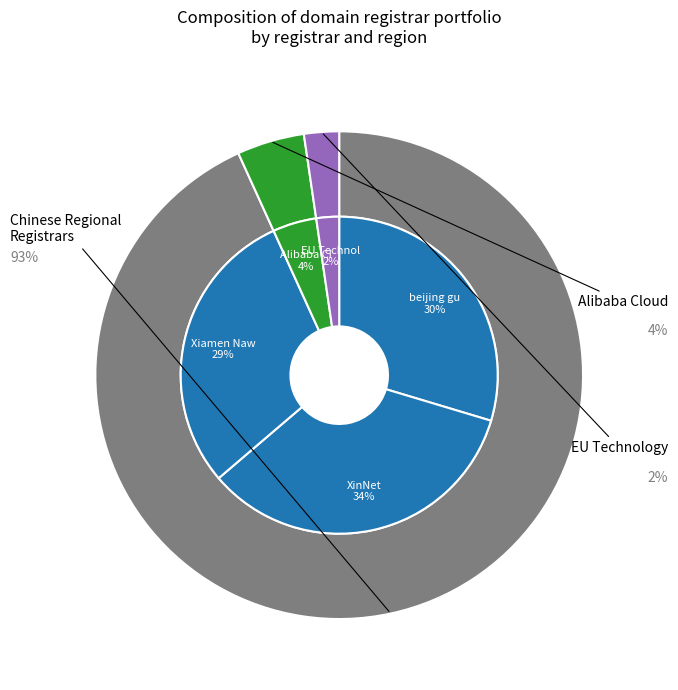

What percentage do EU Technology (HK) Limited and Xiamen Nawang Technology Co., Ltd together represent?

31.8%